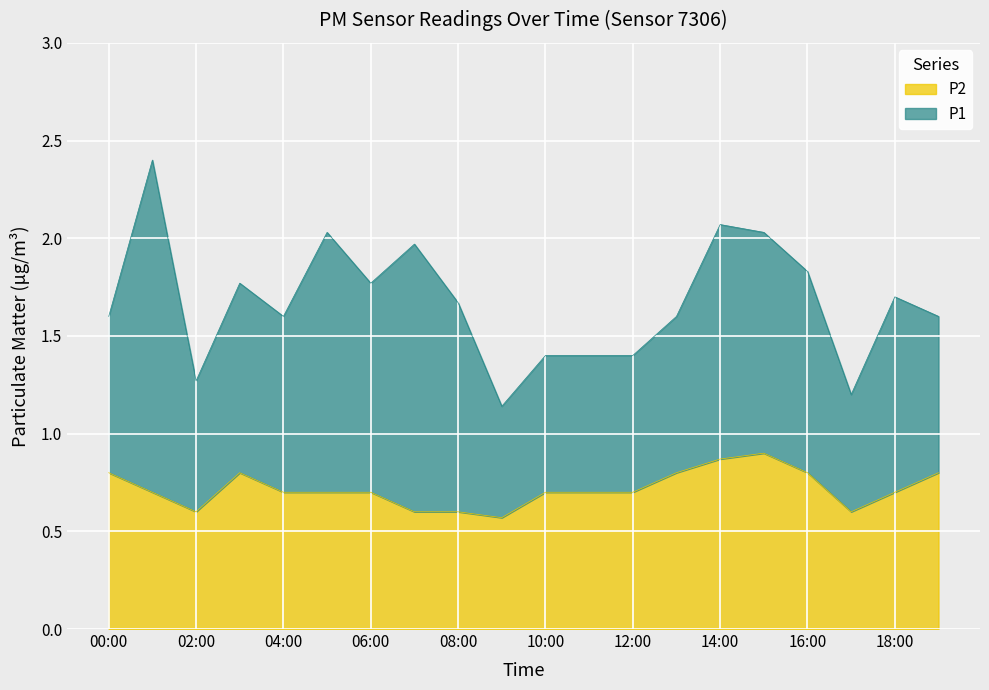

What is the total value across all series at 18:00?

1.7